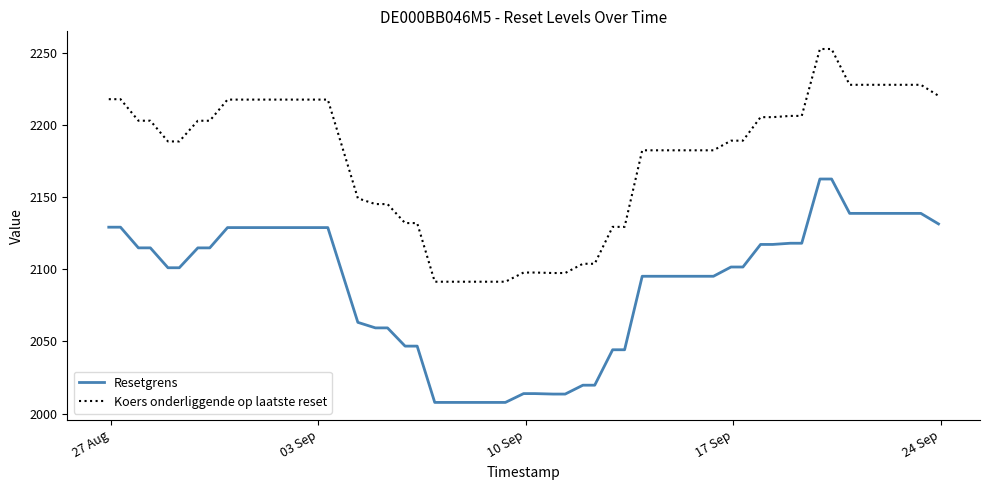

Rank the series by their average value, from lowest to highest.

Resetgrens, Koers onderliggende op laatste reset